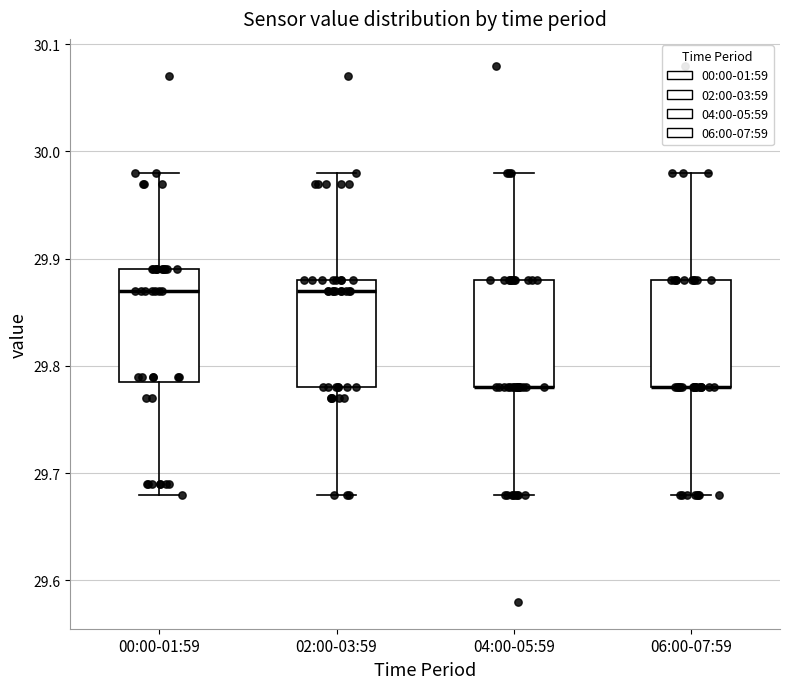

Reading left to right, read every box against the y-axis: the position of its median line, the range the box covers, and the ends of its whiskers. The values are not printed on the chart, so give them approximately, as read against the axis.

00:00-01:59: median 29.87, box 29.79 to 29.89, whiskers 29.68 to 29.98
02:00-03:59: median 29.87, box 29.78 to 29.88, whiskers 29.68 to 29.98
04:00-05:59: median 29.78 (drawn on the box's lower edge), box 29.78 to 29.88, whiskers 29.68 to 29.98
06:00-07:59: median 29.78 (drawn on the box's lower edge), box 29.78 to 29.88, whiskers 29.68 to 29.98